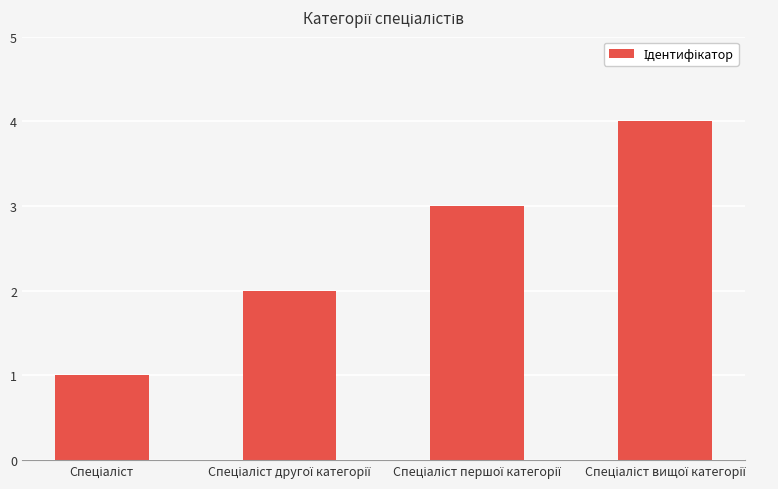

What is the greatest value displayed?

4